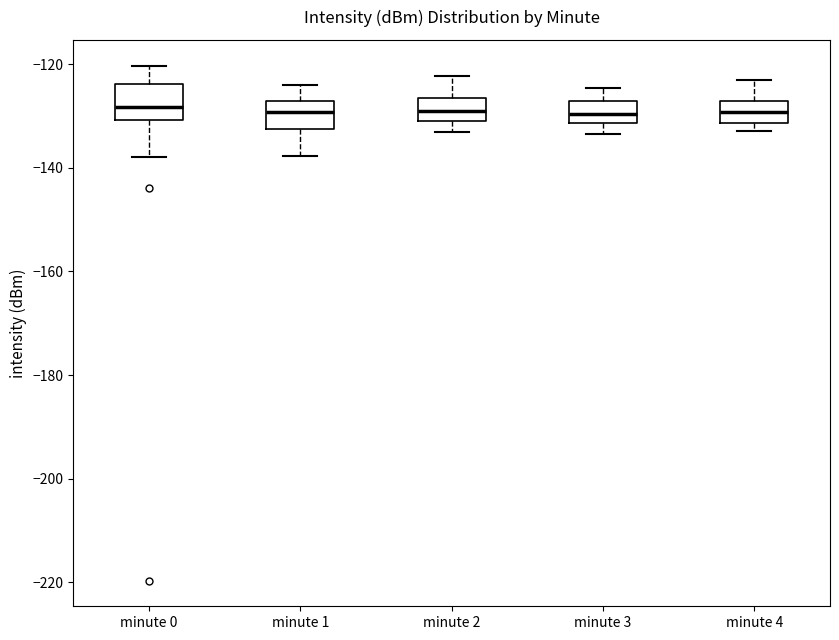

Reading left to right, read every box against the y-axis: the position of its median line, the range the box covers, and the ends of its whiskers. The values are not printed on the chart, so give them approximately, as read against the axis.

minute 0: median -128, box -130 to -124, whiskers -138 to -120
minute 1: median -130, box -132 to -128, whiskers -138 to -124
minute 2: median -130 (inside the box), box -130 to -126, whiskers -134 to -122
minute 3: median -130, box -132 to -128, whiskers -134 to -124
minute 4: median -130, box -132 to -128, whiskers -132 (just below the box's lower edge) to -124